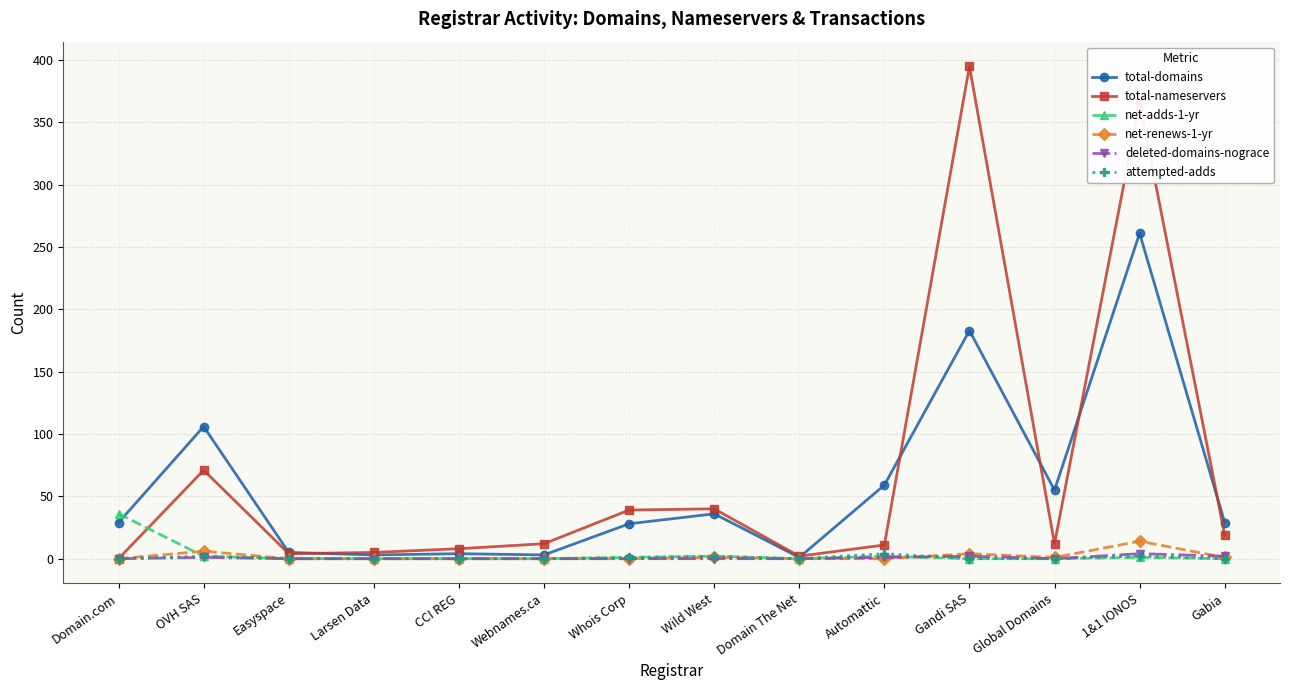

Which category has the highest value in the net-adds-1-yr series?

Domain.com